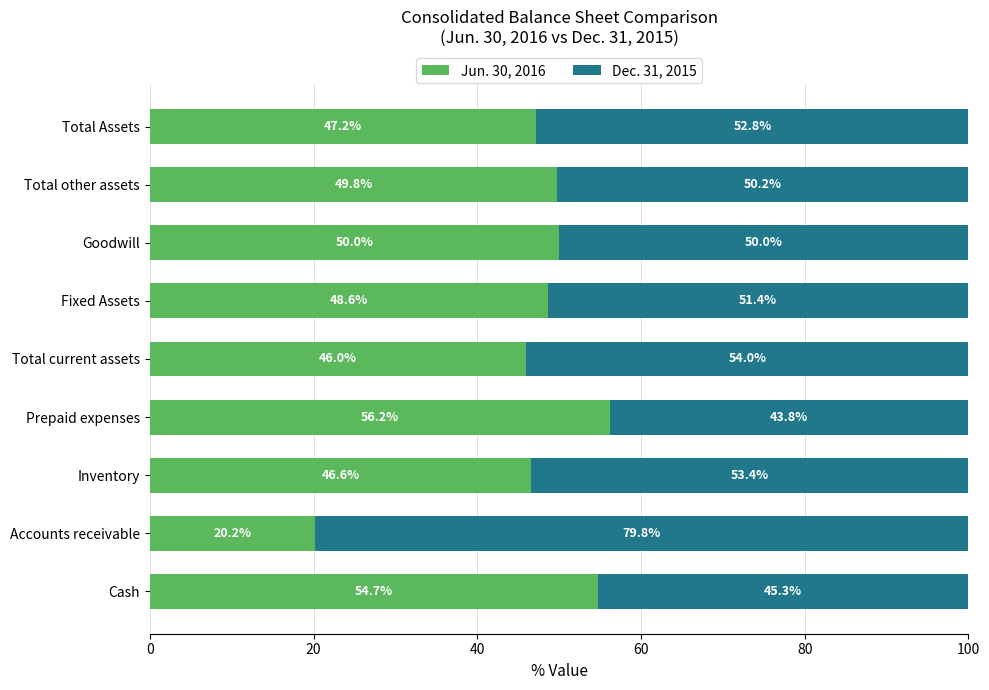

What is the total value across all series at Total current assets?

100.0